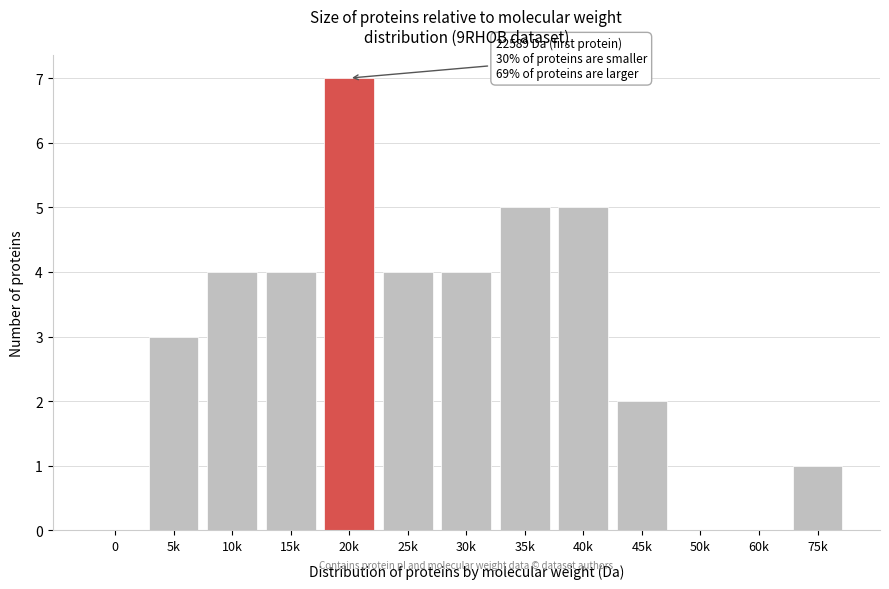

Reading left to right, transcribe all the data shown in this chart.

0=0	5k=3	10k=4	15k=4	20k=7	25k=4	30k=4	35k=5	40k=5	45k=2	50k=0	60k=0	75k=1